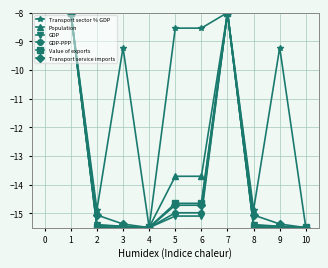

Reading right to left, what are all the values shown in this chart?

Transport sector % GDP: -15.5	-9.2	-14.9	-8.0	-8.5	-8.5	-15.5	-9.2	-14.9	-8.0
Population: -15.5	-15.5	-15.5	-8.0	-13.7	-13.7	-15.5	-15.5	-15.5	-8.0
GDP: -15.5	-15.5	-15.4	-8.0	-15.1	-15.1	-15.5	-15.5	-15.4	-8.0
GDP-PPP: -15.5	-15.5	-15.4	-8.0	-15.0	-15.0	-15.5	-15.5	-15.4	-8.0
Value of exports: -15.5	-15.5	-15.5	-8.0	-14.7	-14.7	-15.5	-15.5	-15.5	-8.0
Transport service imports: -15.5	-15.4	-15.1	-8.0	-14.7	-14.7	-15.5	-15.4	-15.1	-8.0